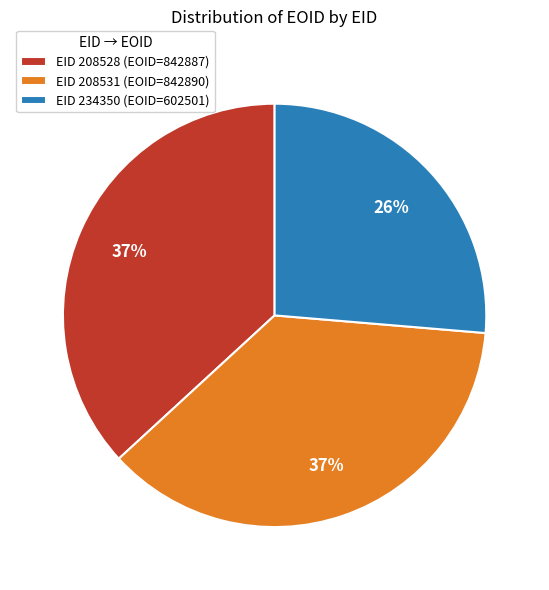

To the nearest percent, what is the difference between the largest and smallest slice percentages?

11%